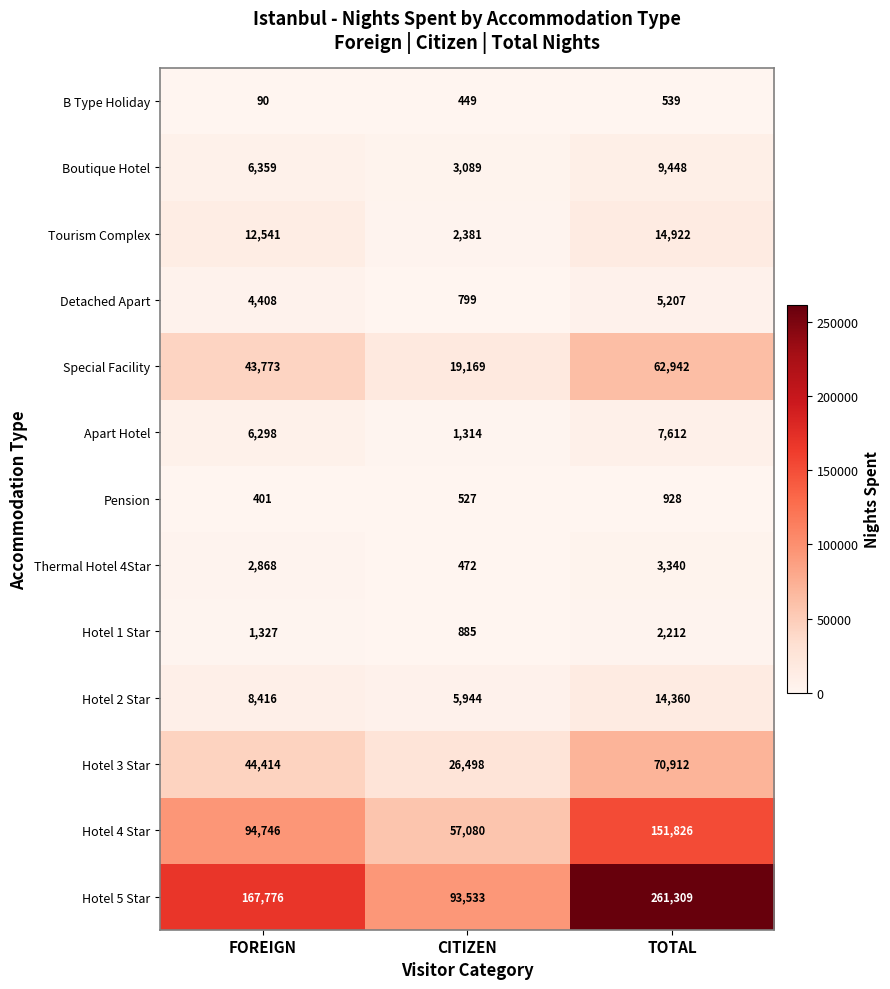

The Tourism Complex series shows 2381 at CITIZEN. True or false?

True